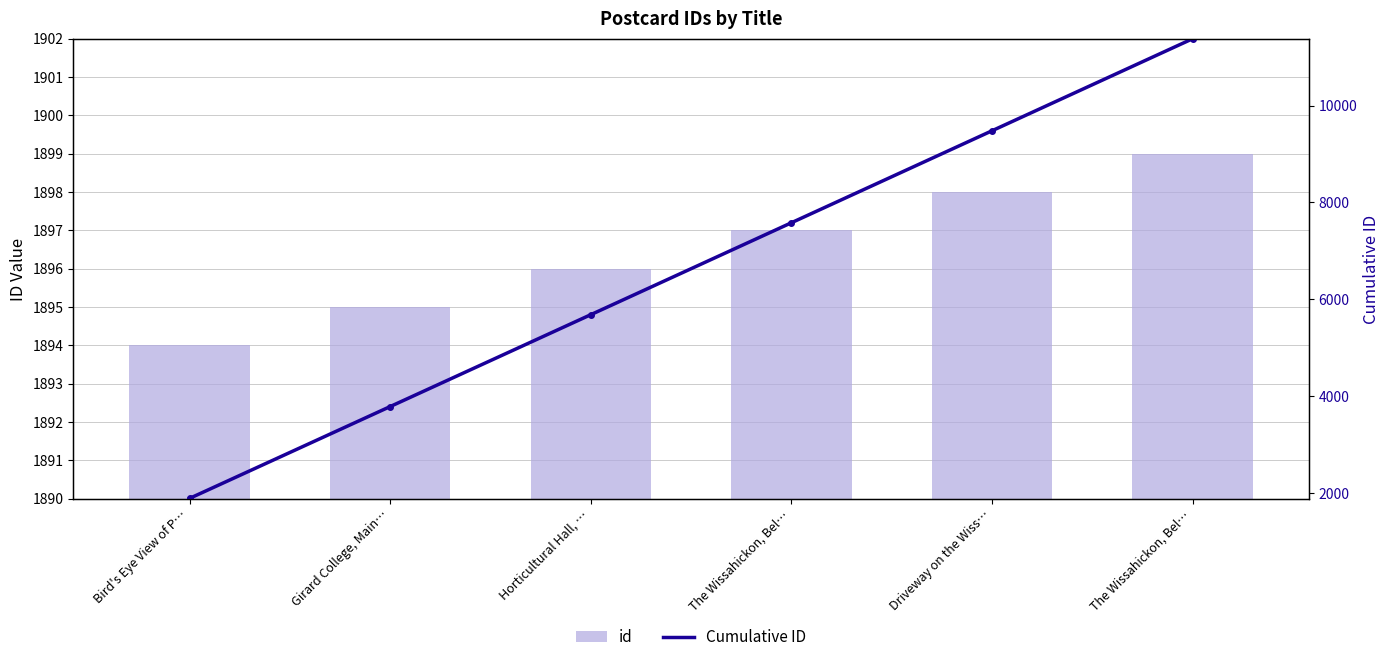

What is the label of the 5th bar from the right?

Girard College, Main…